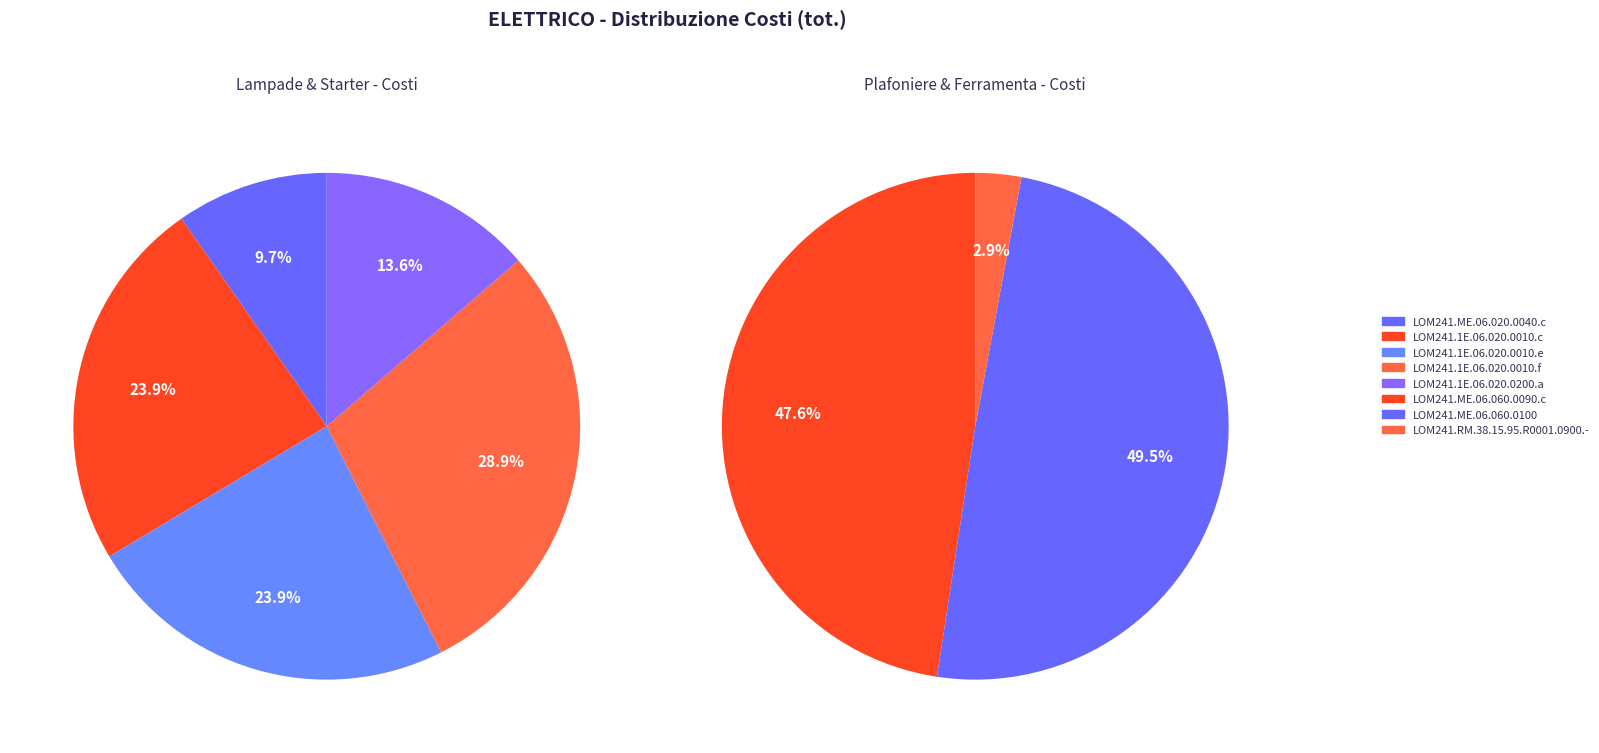

What is the largest slice in the pie chart?

LOM241.ME.06.060.0100